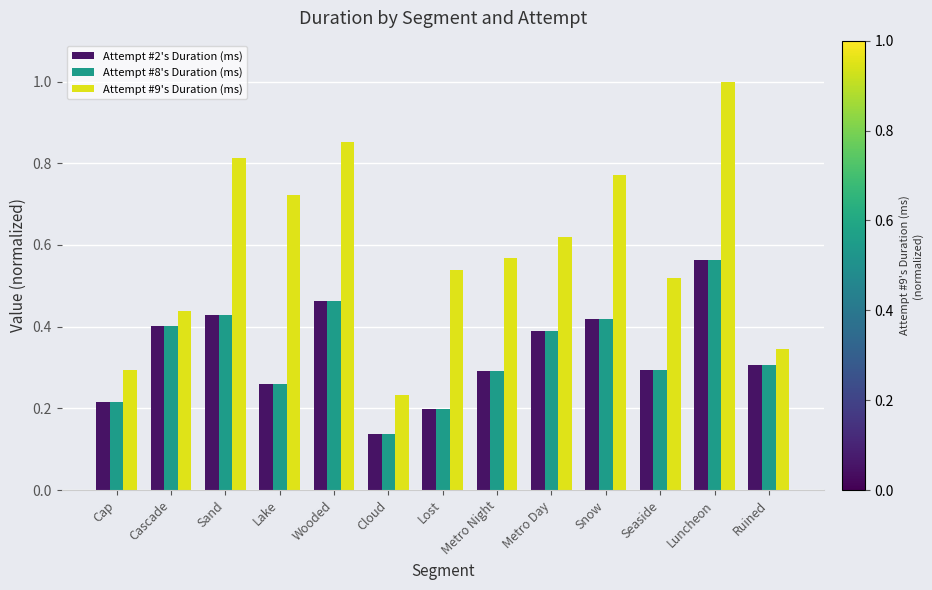

What is the maximum value shown in the chart?

1.0